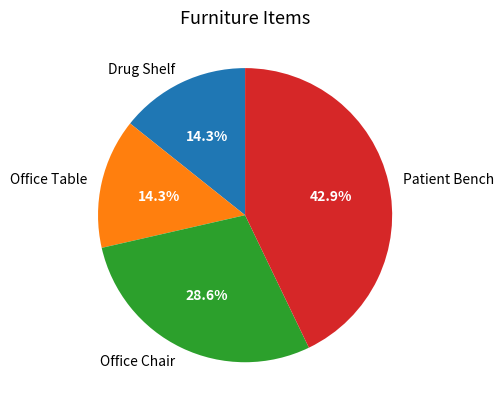

What percentage do Office Chair and Patient Bench together represent?

71.4%